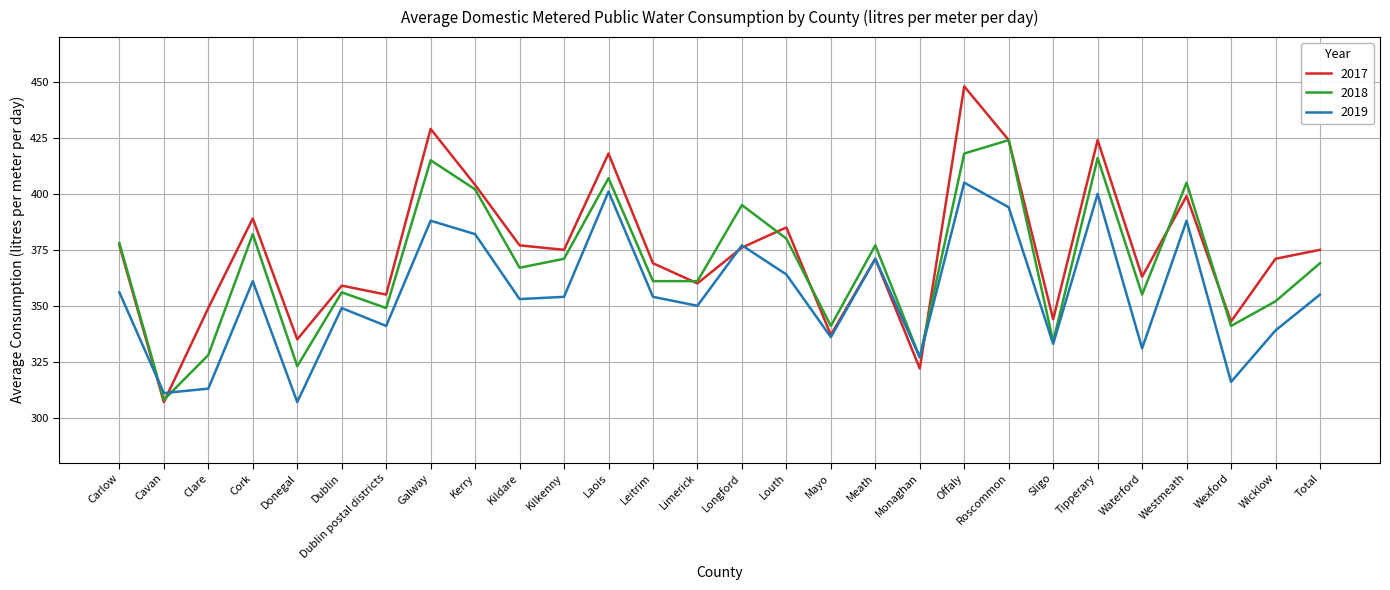

What is the sum of the 2018 values at Kildare and Mayo?

708